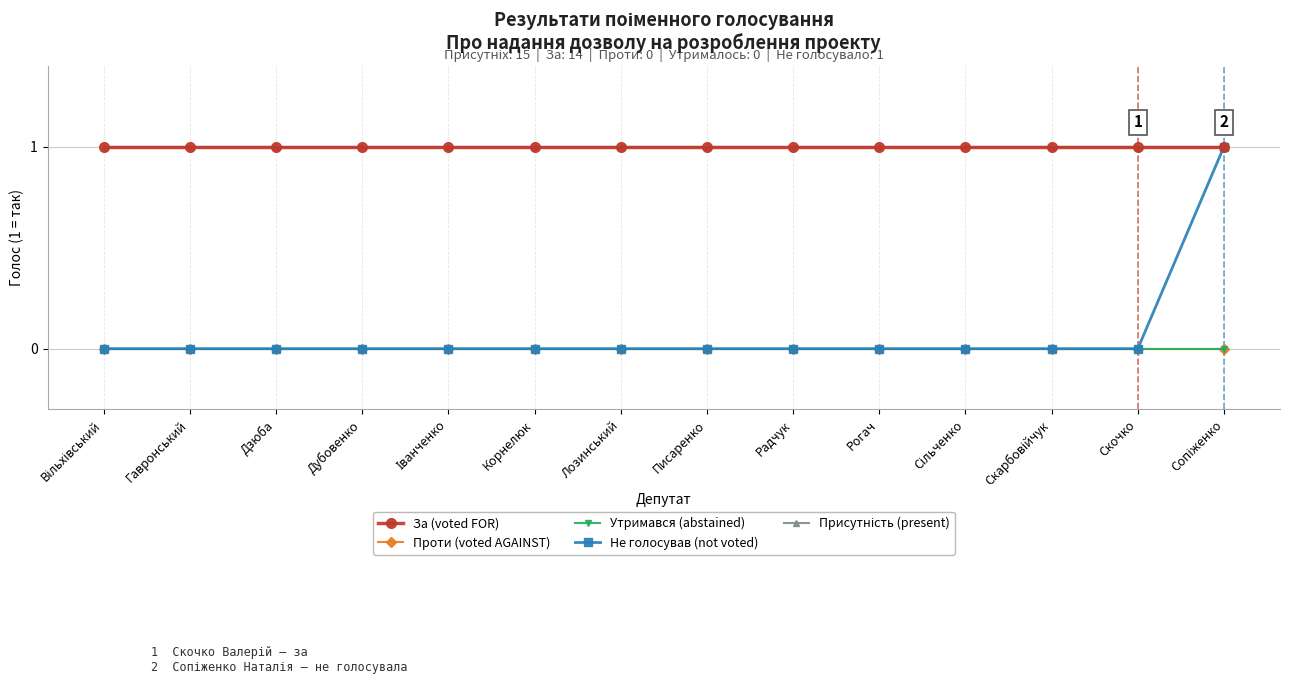

Is this an area chart (filled region under the line)?

No